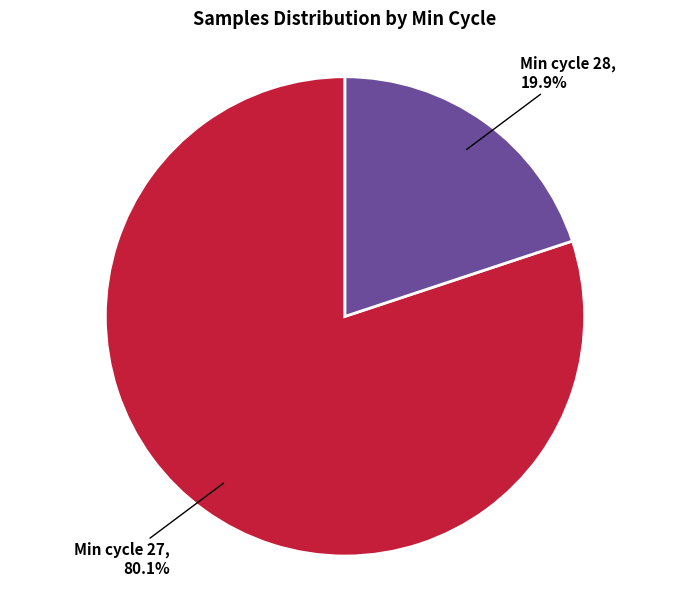

Which has a higher value, Min cycle 27 or Min cycle 28?

Min cycle 27